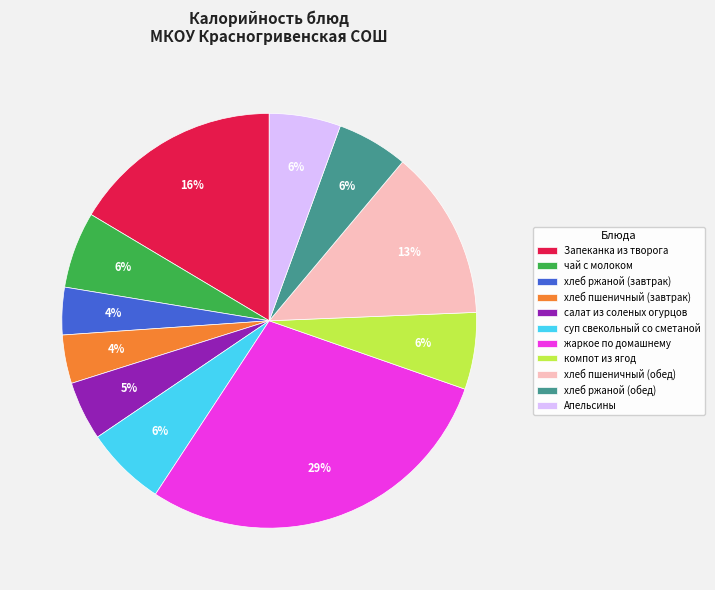

To the nearest percent, what portion does хлеб ржаной (завтрак) represent?

4%